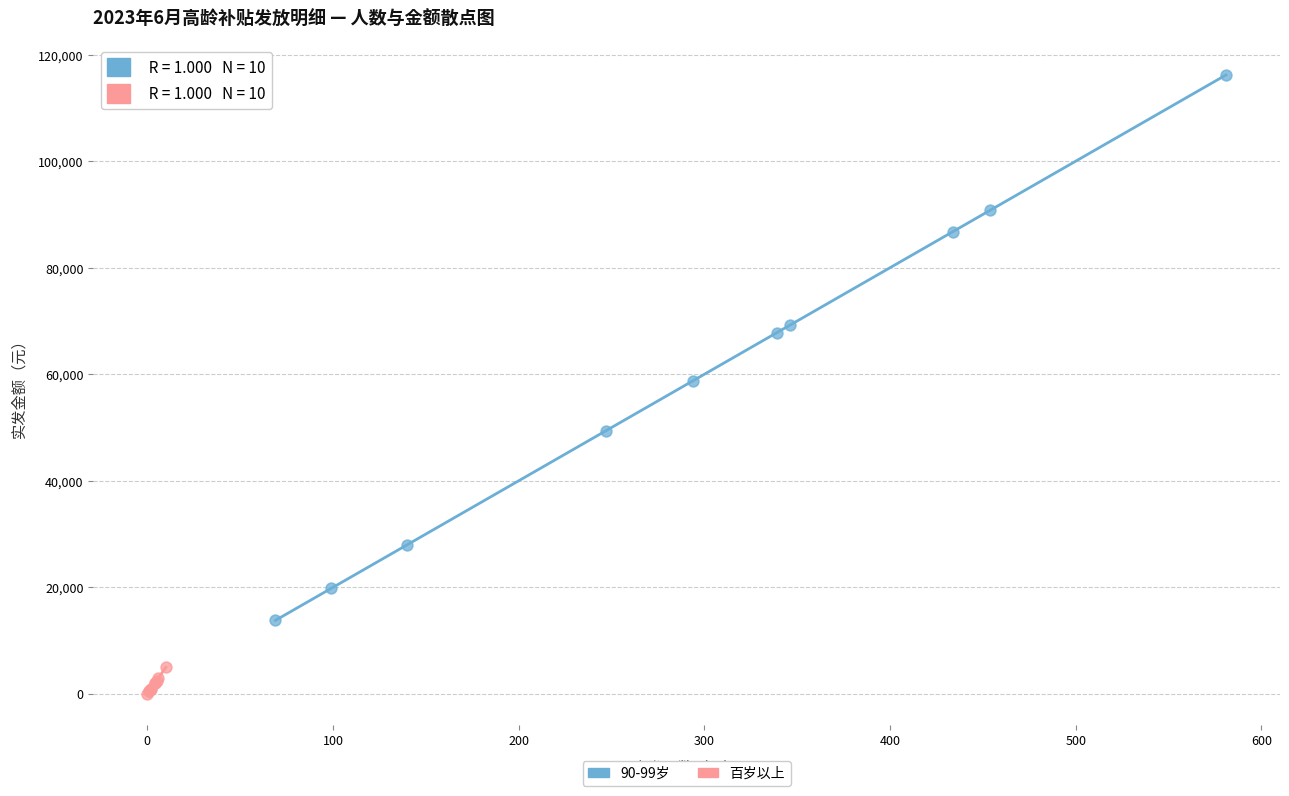

Which series has the widest spread of Y values?

90-99岁